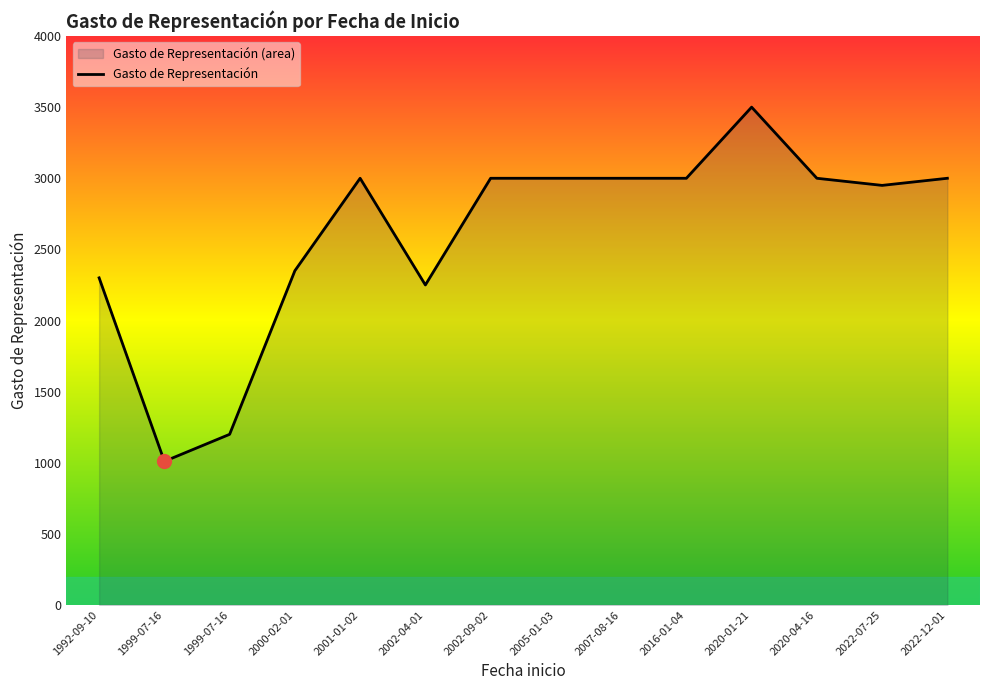

What is the change in value from 1999-07-16 to 2020-01-21?

+2490